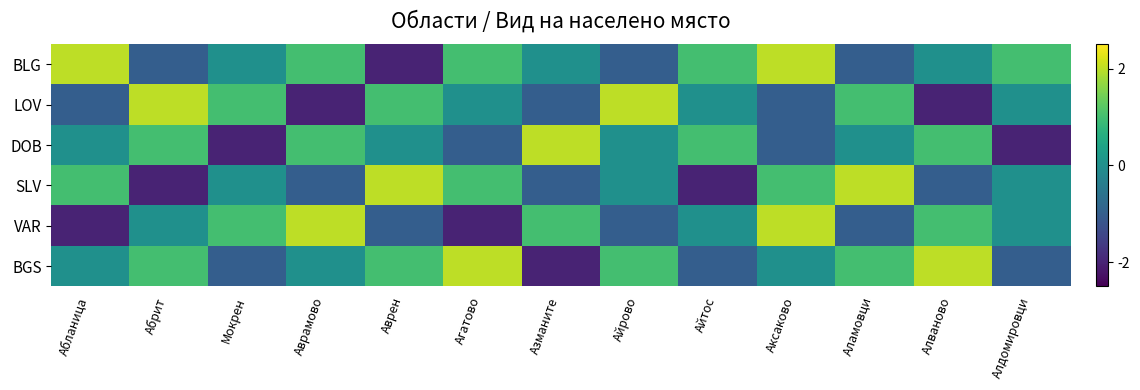

Reading right to left, extract all data points from this chart.

BLG: Алдомировци=1	Алваново=0	Аламовци=-1	Аксаково=2	Айтос=1	Айрово=-1	Азманите=0	Агатово=1	Аврен=-2	Аврамово=1	Мокрен=0	Абрит=-1	Абланица=2
LOV: Алдомировци=0	Алваново=-2	Аламовци=1	Аксаково=-1	Айтос=0	Айрово=2	Азманите=-1	Агатово=0	Аврен=1	Аврамово=-2	Мокрен=1	Абрит=2	Абланица=-1
DOB: Алдомировци=-2	Алваново=1	Аламовци=0	Аксаково=-1	Айтос=1	Айрово=0	Азманите=2	Агатово=-1	Аврен=0	Аврамово=1	Мокрен=-2	Абрит=1	Абланица=0
SLV: Алдомировци=0	Алваново=-1	Аламовци=2	Аксаково=1	Айтос=-2	Айрово=0	Азманите=-1	Агатово=1	Аврен=2	Аврамово=-1	Мокрен=0	Абрит=-2	Абланица=1
VAR: Алдомировци=0	Алваново=1	Аламовци=-1	Аксаково=2	Айтос=0	Айрово=-1	Азманите=1	Агатово=-2	Аврен=-1	Аврамово=2	Мокрен=1	Абрит=0	Абланица=-2
BGS: Алдомировци=-1	Алваново=2	Аламовци=1	Аксаково=0	Айтос=-1	Айрово=1	Азманите=-2	Агатово=2	Аврен=1	Аврамово=0	Мокрен=-1	Абрит=1	Абланица=0